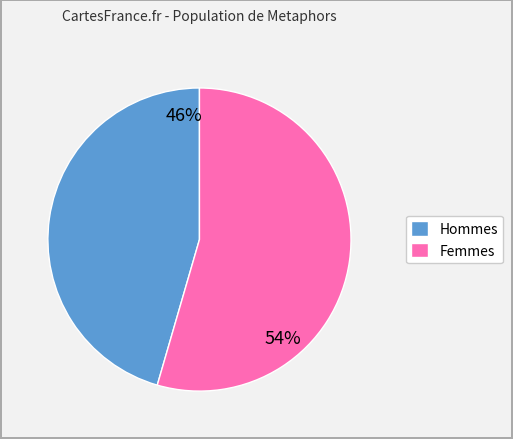

How many segments does this pie chart have?

2